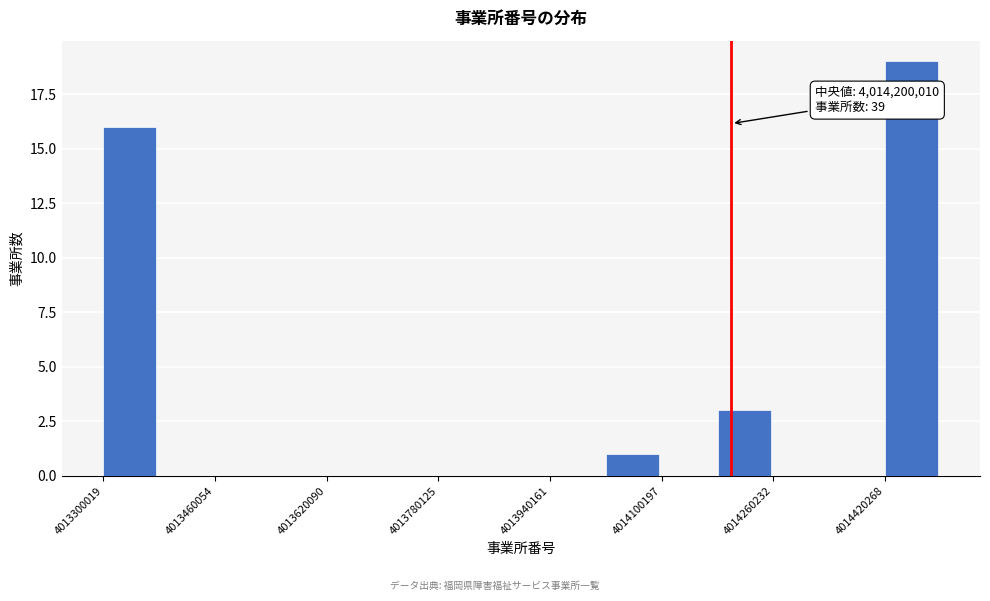

Which range on the x-axis has the tallest bar?

4014420000 to 4014500000